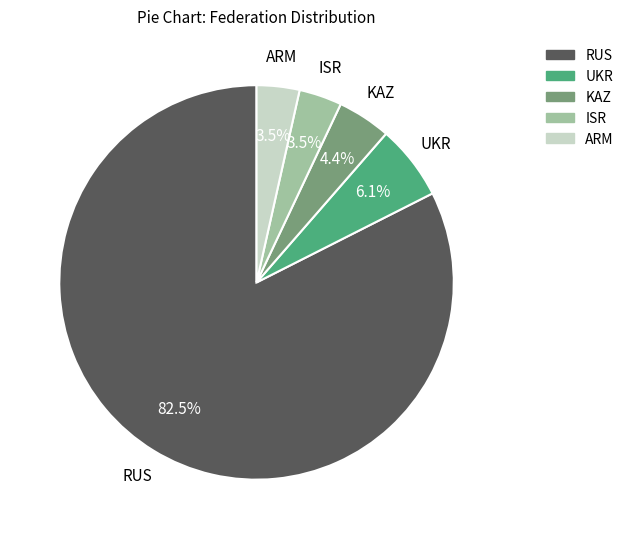

Is there a majority slice in this chart?

Yes